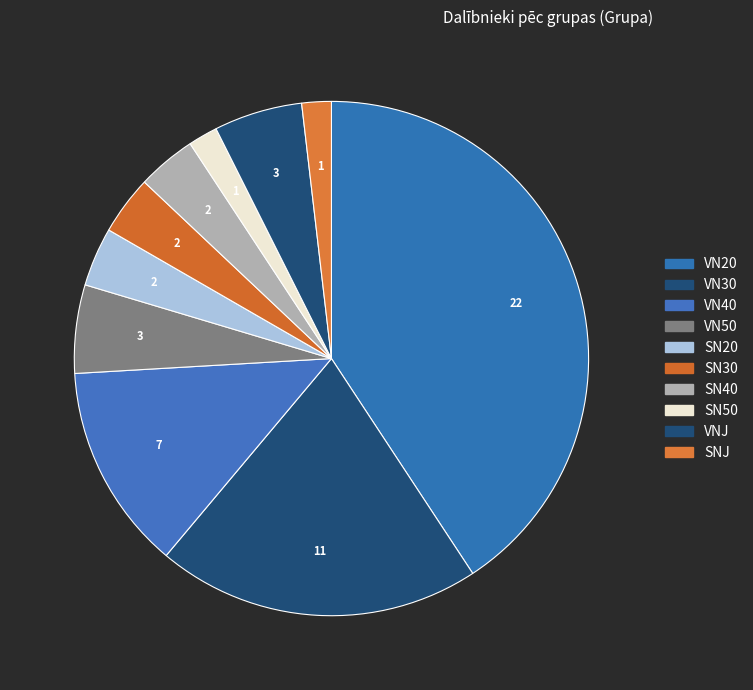

How many slices are in this pie chart?

10